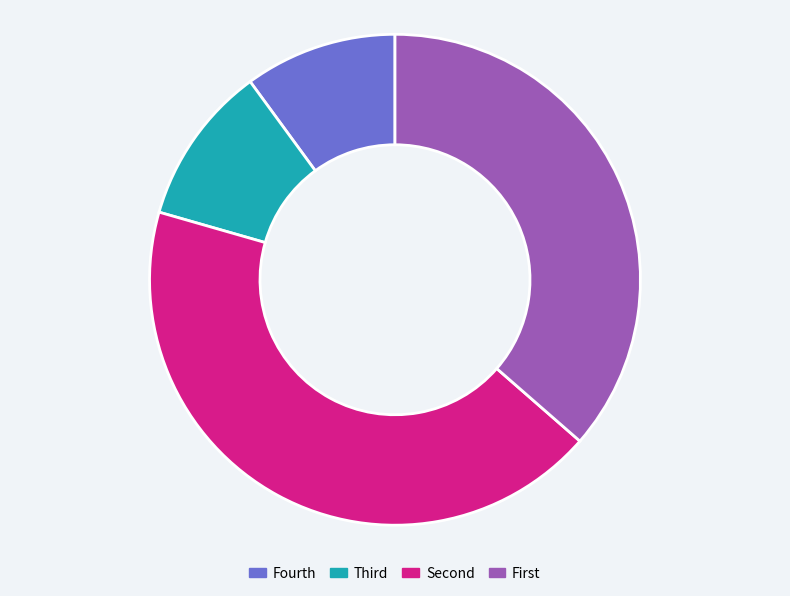

What is the largest slice in the pie chart?

Second